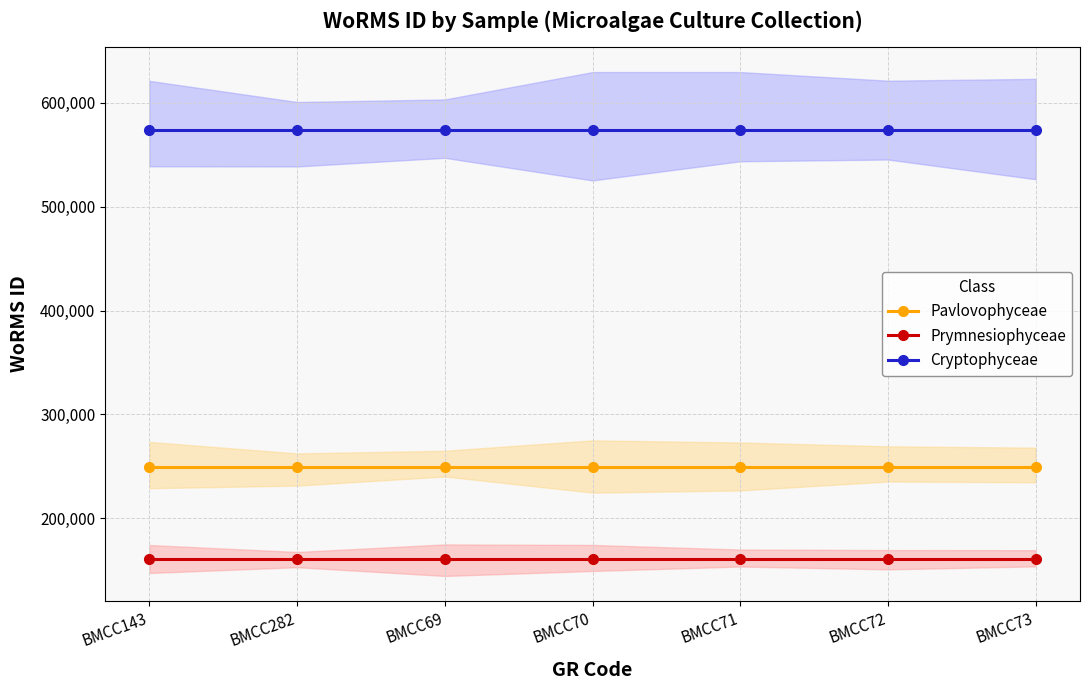

What is the value of the Prymnesiophyceae point at the 6th from the left?

160563